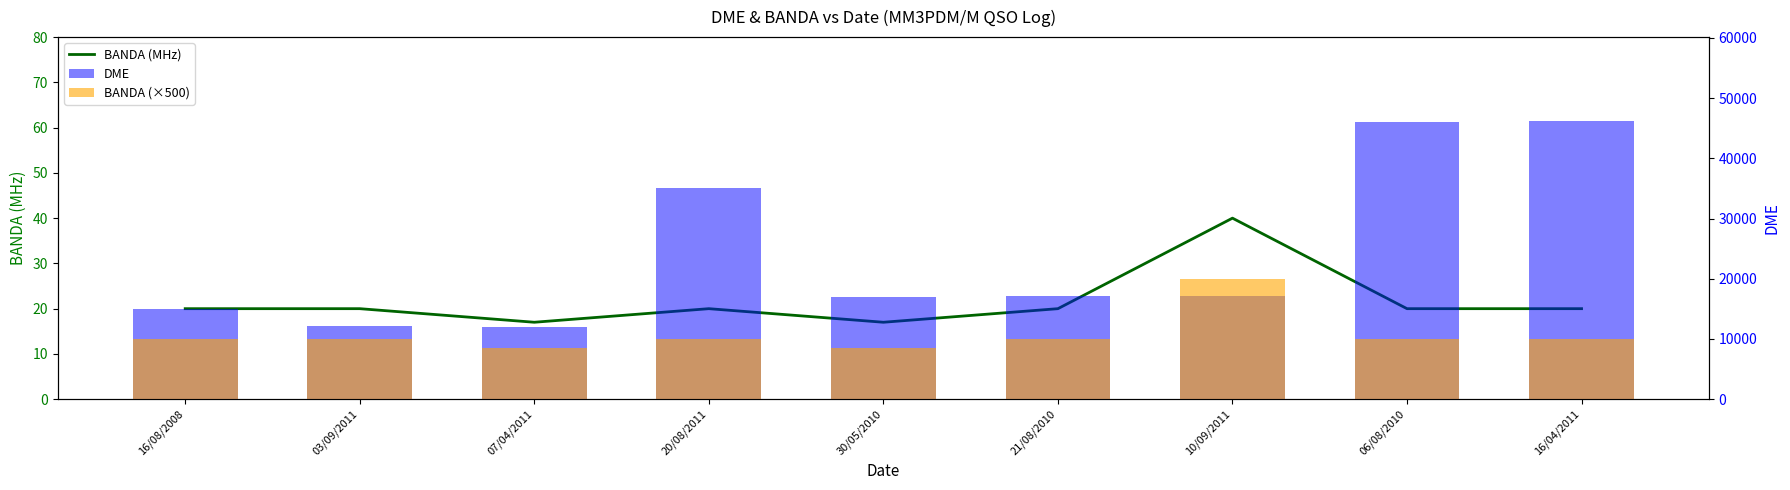

How many groups of bars are there?

9